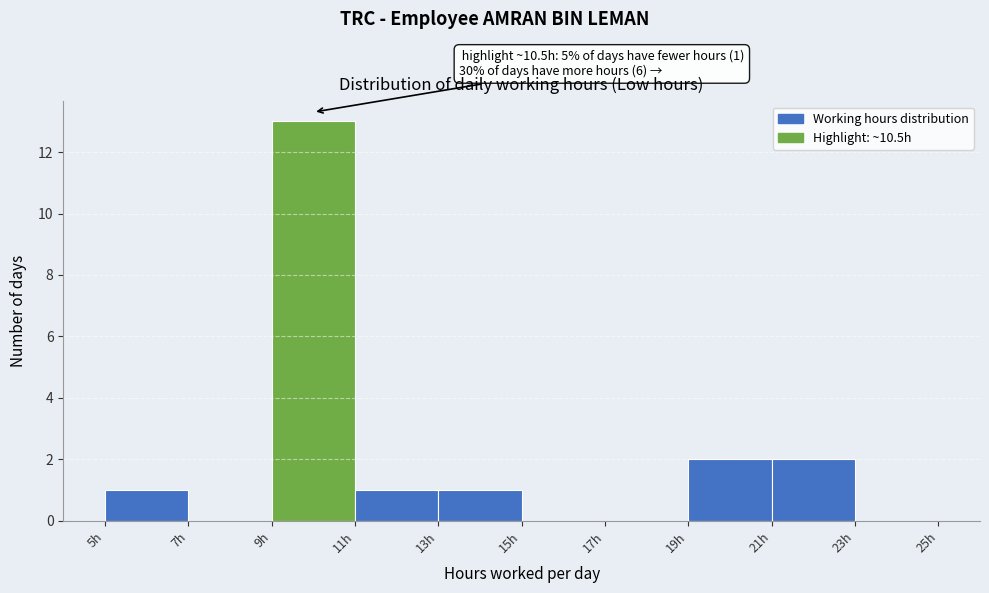

Which range on the x-axis has the tallest bar?

9 to 11